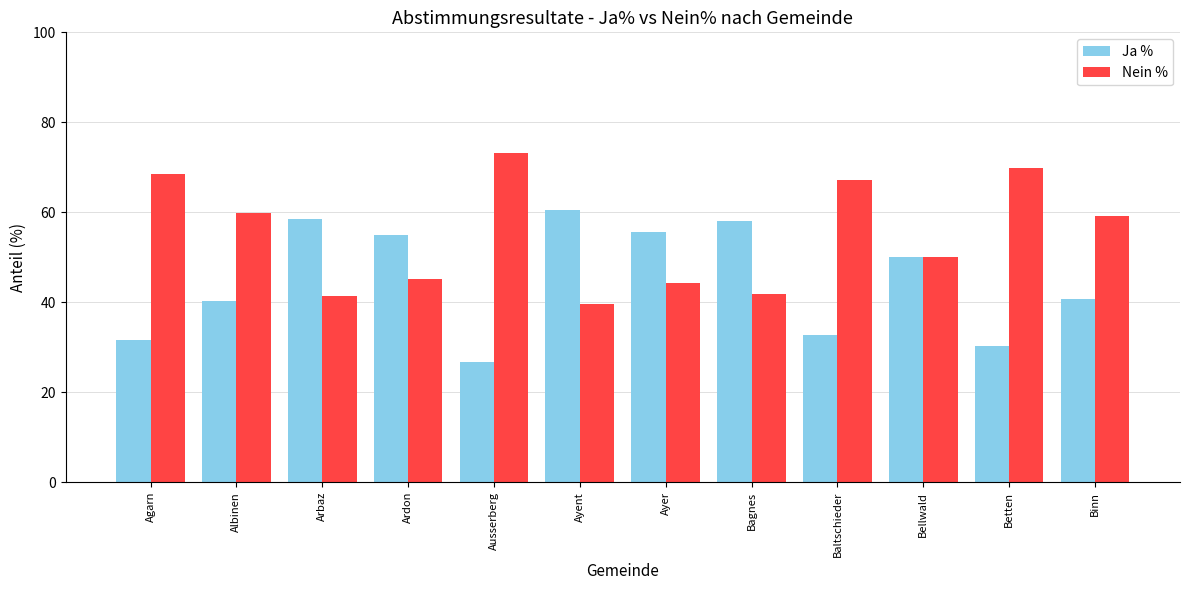

Count the number of data series in this chart.

2